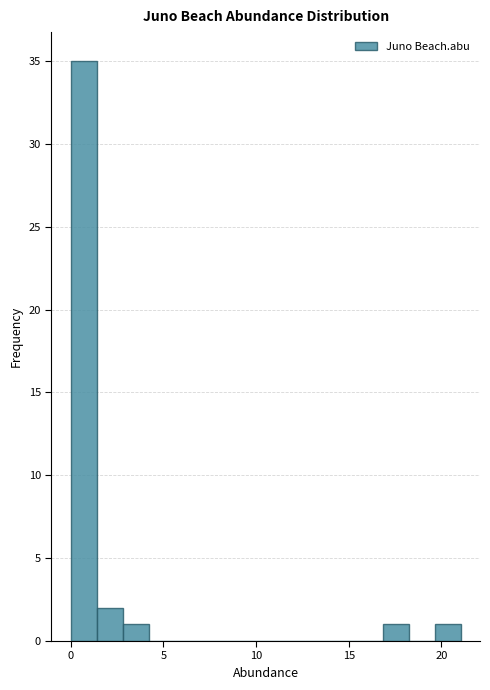

Read against the x-axis, roughly where is the centre of the tallest bar?

0.5